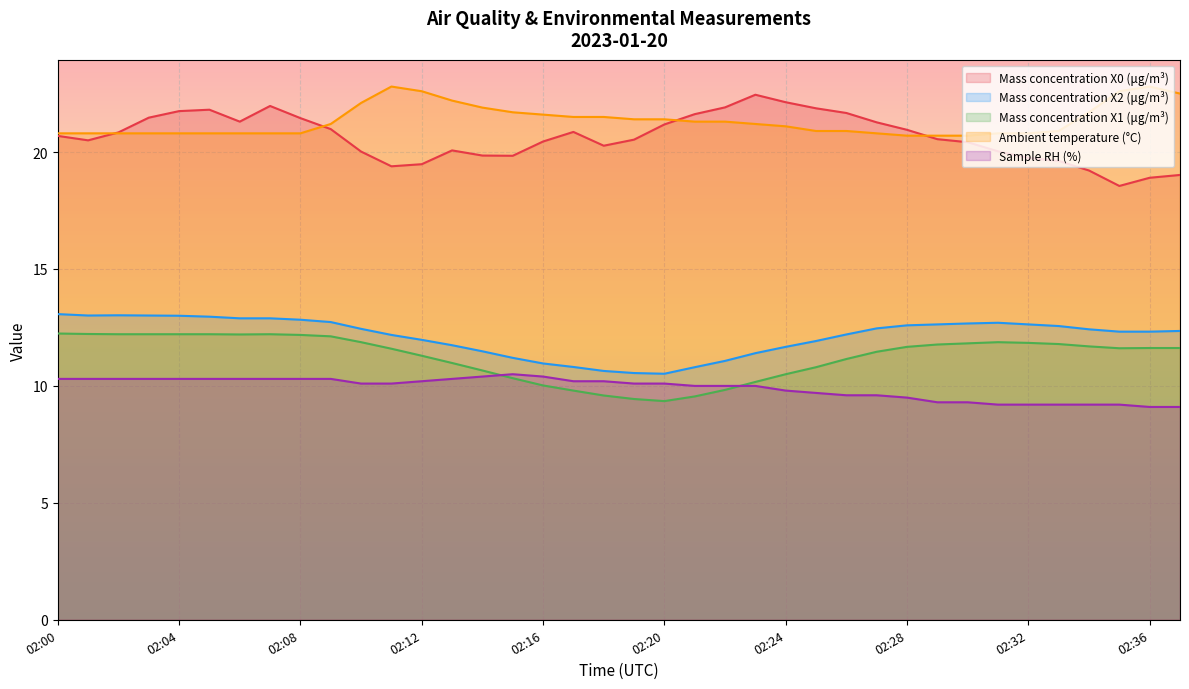

How many interior local valleys does the Mass concentration X1 (μg/m³) series have?

3